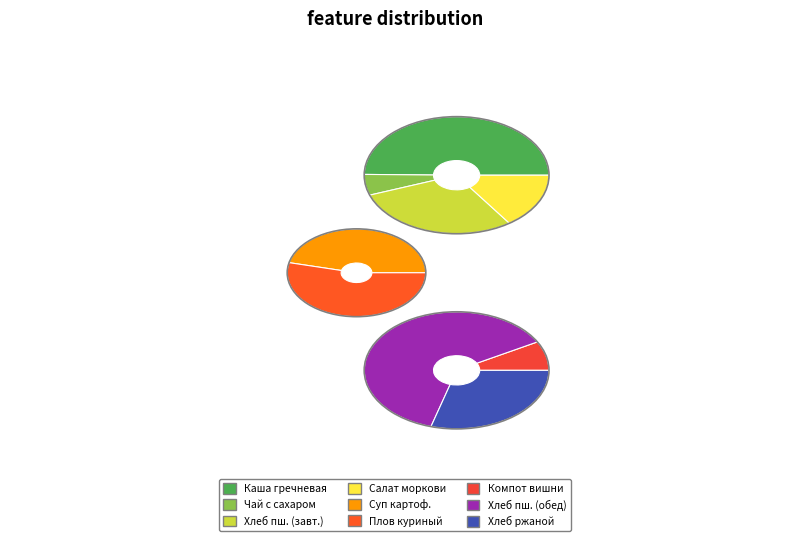

To the nearest percent, what is the combined percentage of Суп картофельный с лапшой and Хлеб пшенично-ржаной?

25%